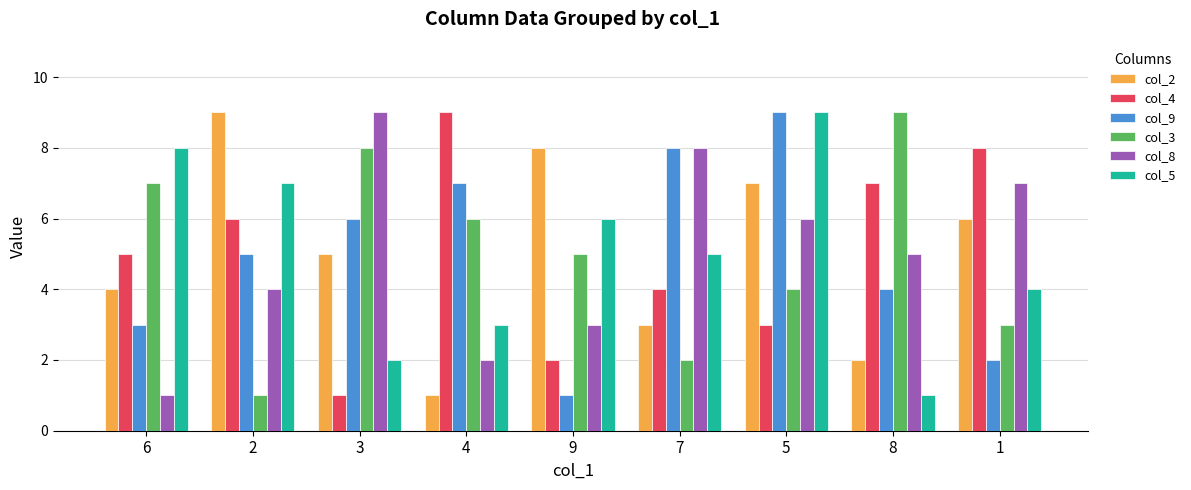

What is the spread (max minus min) of values at 5?

6